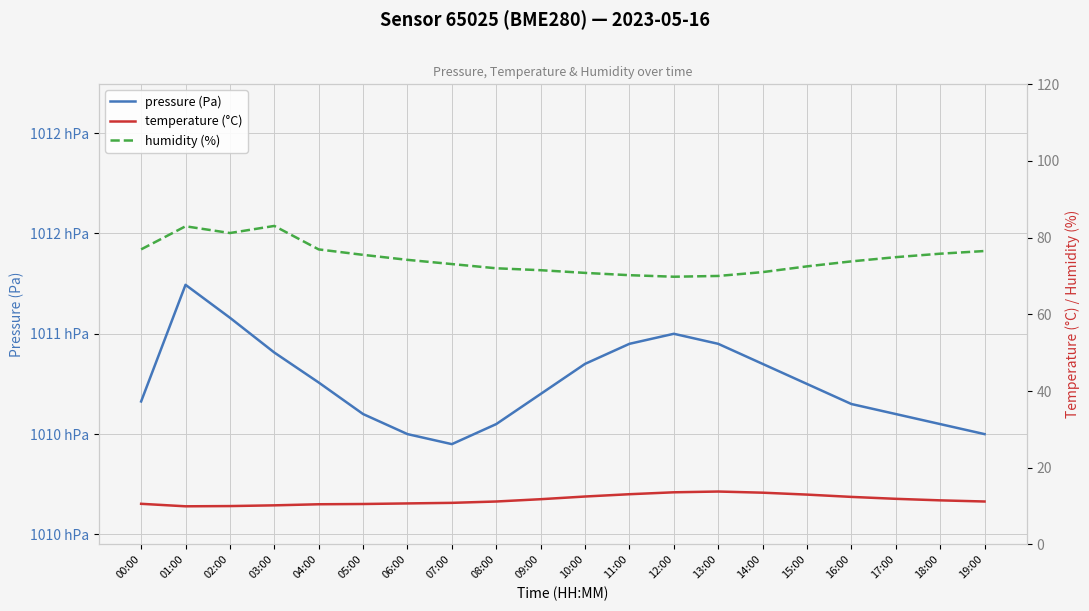

Which label corresponds to the smallest value in the chart?

01:00